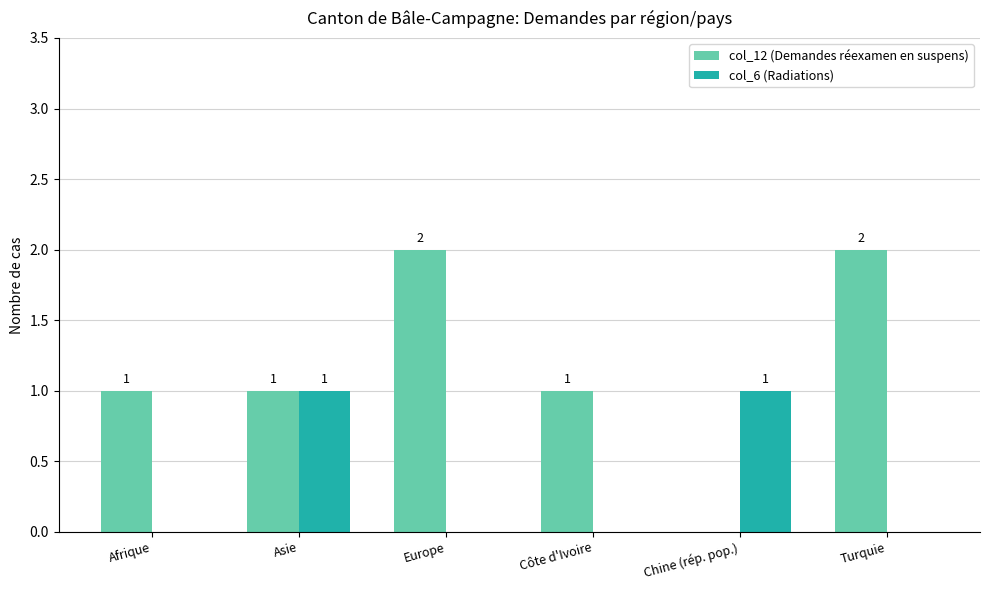

What is the sum of all col_12 (Demandes réexamen en suspens) values?

7